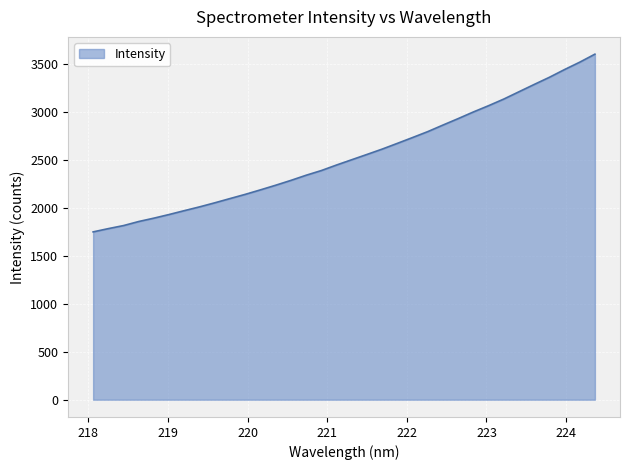

What is the greatest value displayed?

3605.7